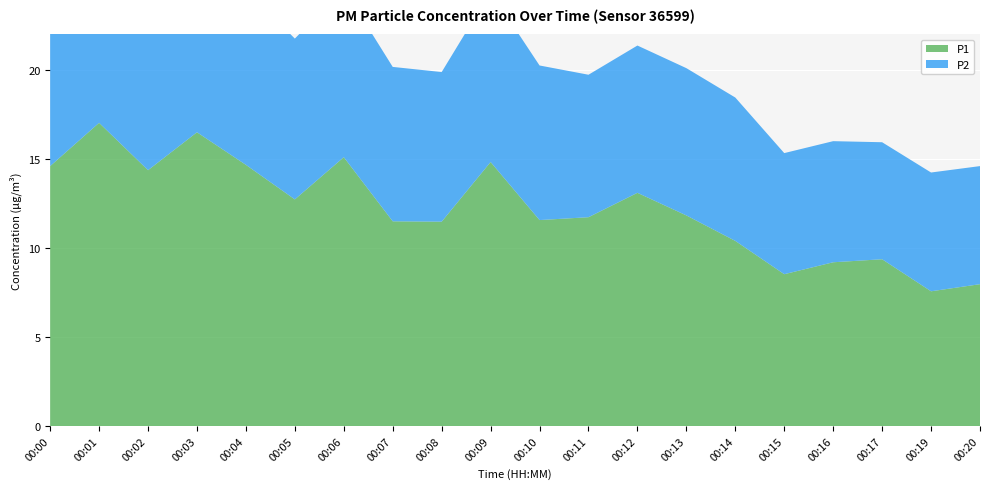

Reading left to right, extract all data points from this chart.

P1: 14.6	17.0	14.4	16.5	14.7	12.7	15.1	11.5	11.5	14.8	11.6	11.7	13.1	11.8	10.4	8.5	9.2	9.4	7.6	8.0
P2: 10.3	10.3	10.2	10.1	9.8	9.0	9.5	8.7	8.4	9.6	8.7	8.0	8.3	8.3	8.1	6.8	6.8	6.6	6.7	6.6